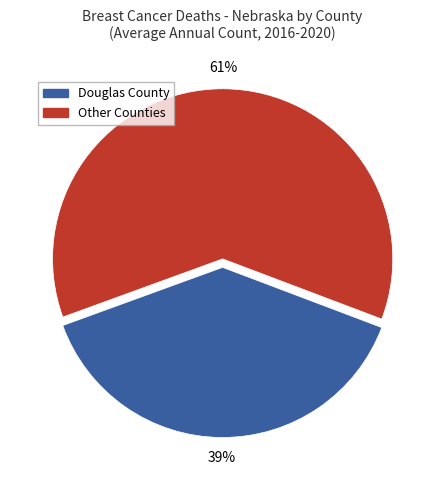

To the nearest percent, what is the average slice percentage?

50%